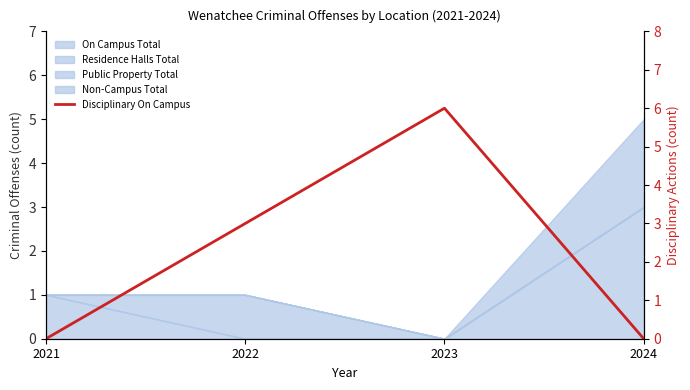

Rank the categories by value from lowest to highest.

2021, 2024, 2022, 2023